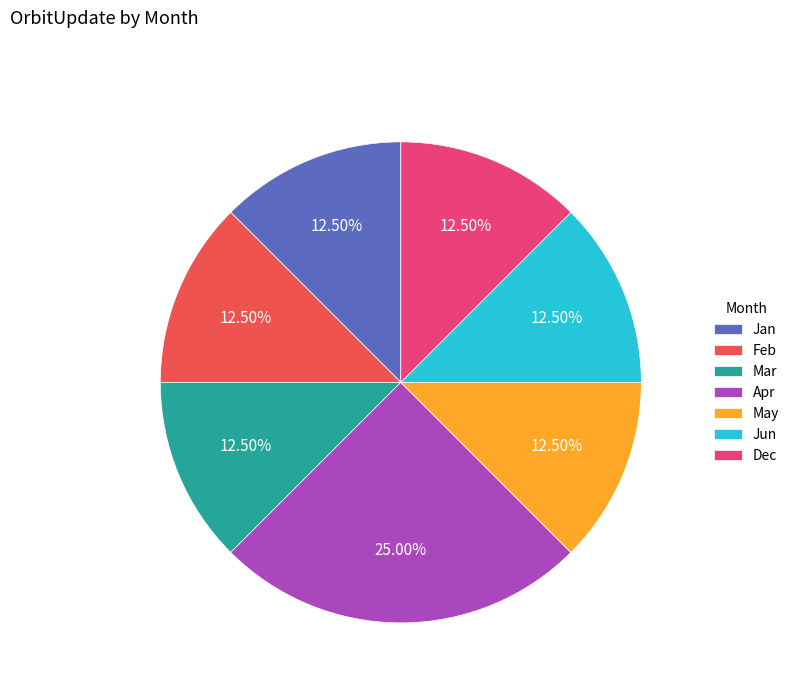

Is there a majority slice in this chart?

No